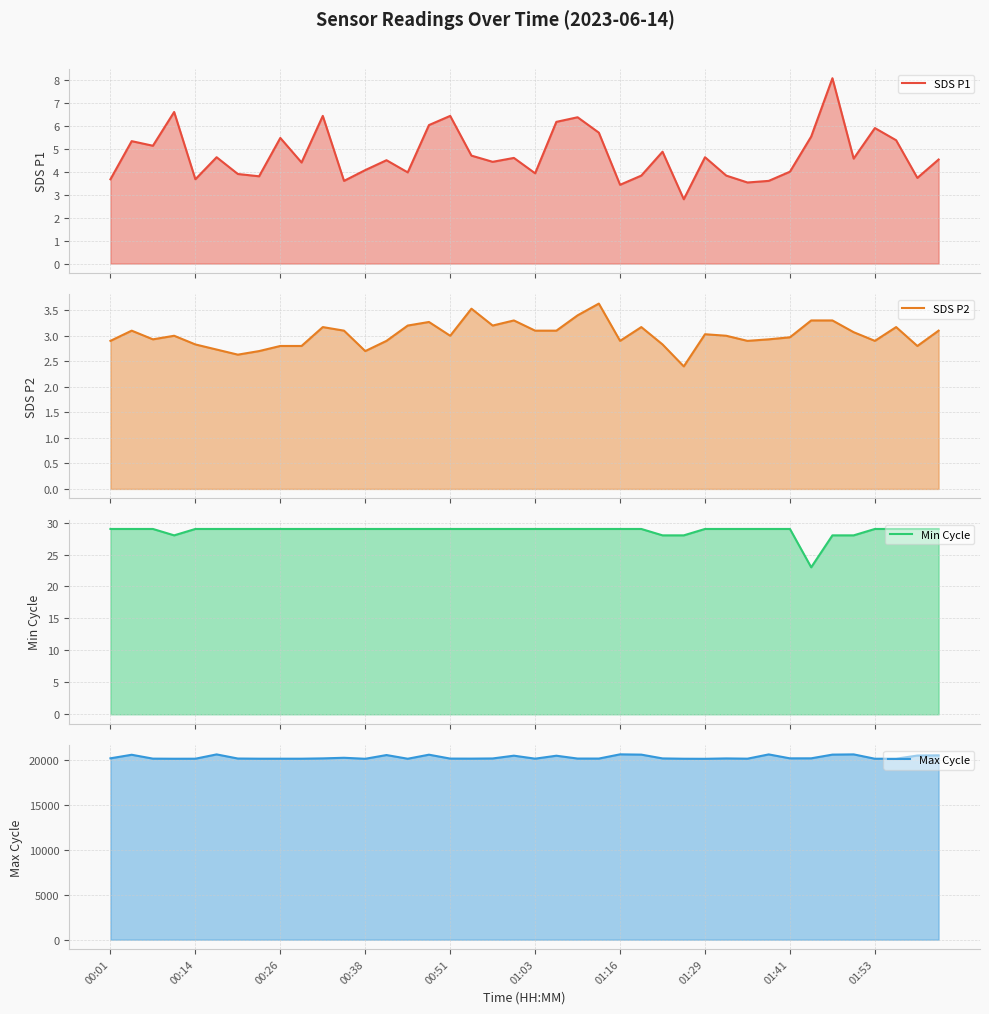

Between 11 and 21, which is larger?

21